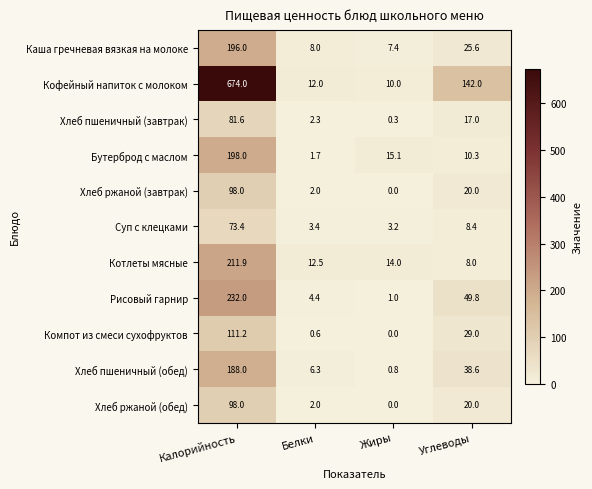

Which label corresponds to the smallest value in the chart?

Жиры